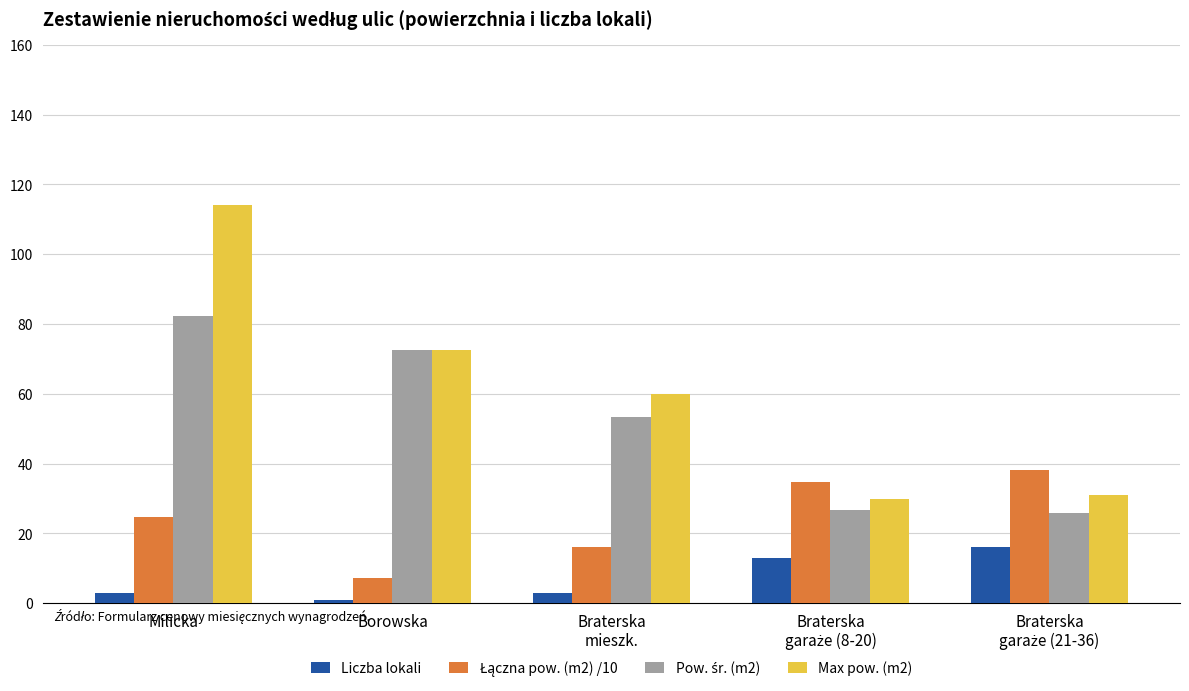

What is the difference between the maximum and minimum values in the Max pow. (m2) series?

84.1